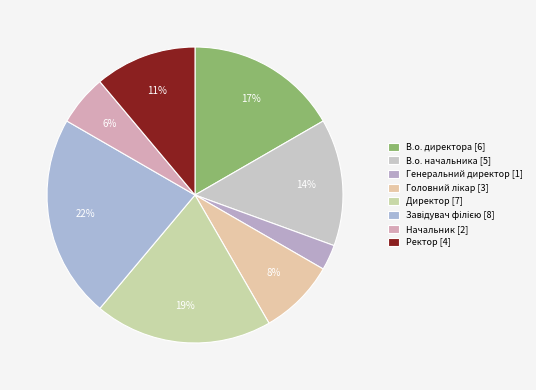

To the nearest percent, what percentage of the pie is Начальник?

6%